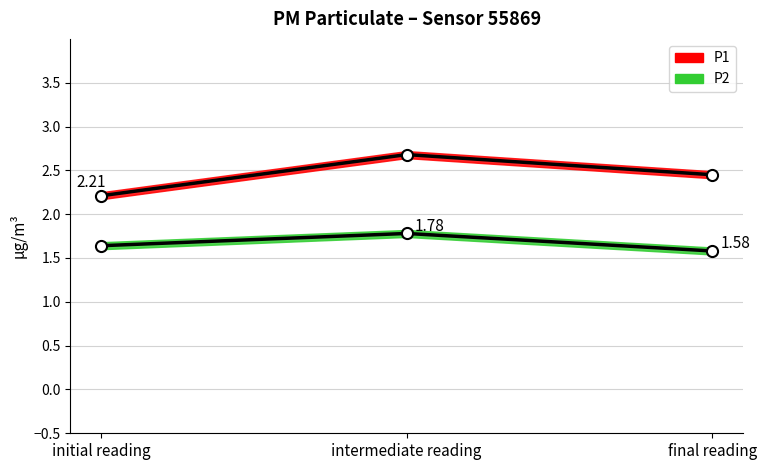

List the labels in order of P2 value, largest first.

intermediate reading, initial reading, final reading